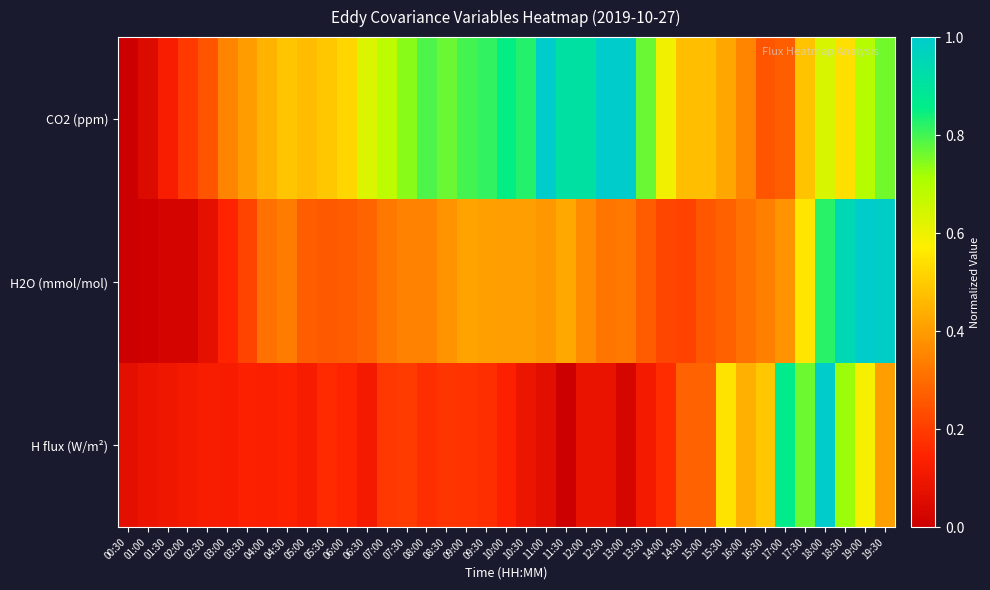

At which category is the sum across all series the highest?

18:00